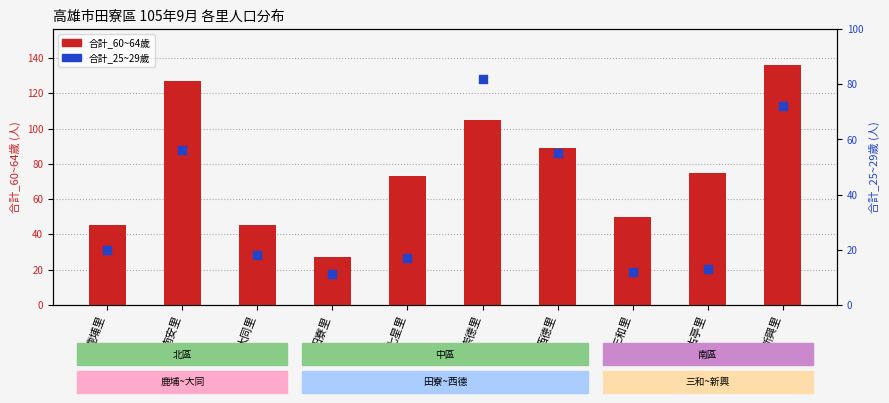

At how many categories does at least one series exceed 96?

3